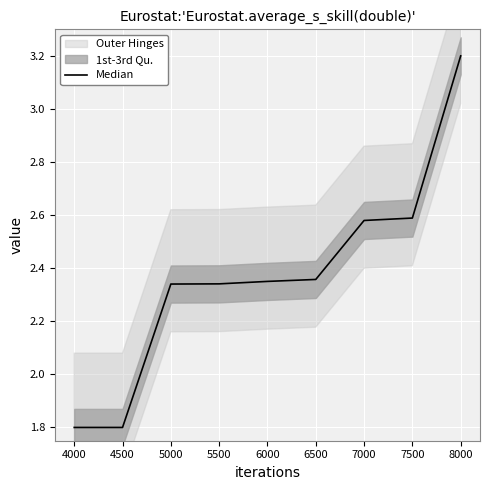

List the labels in order of value, smallest first.

4000, 4500, 5000, 5500, 6000, 6500, 7000, 7500, 8000